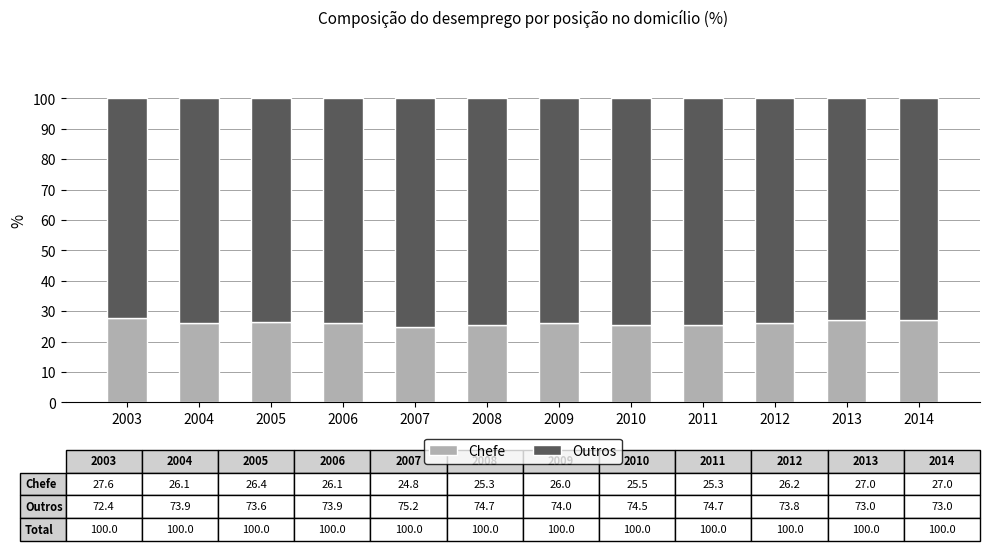

What is the total value across all series at 2012?

100.0